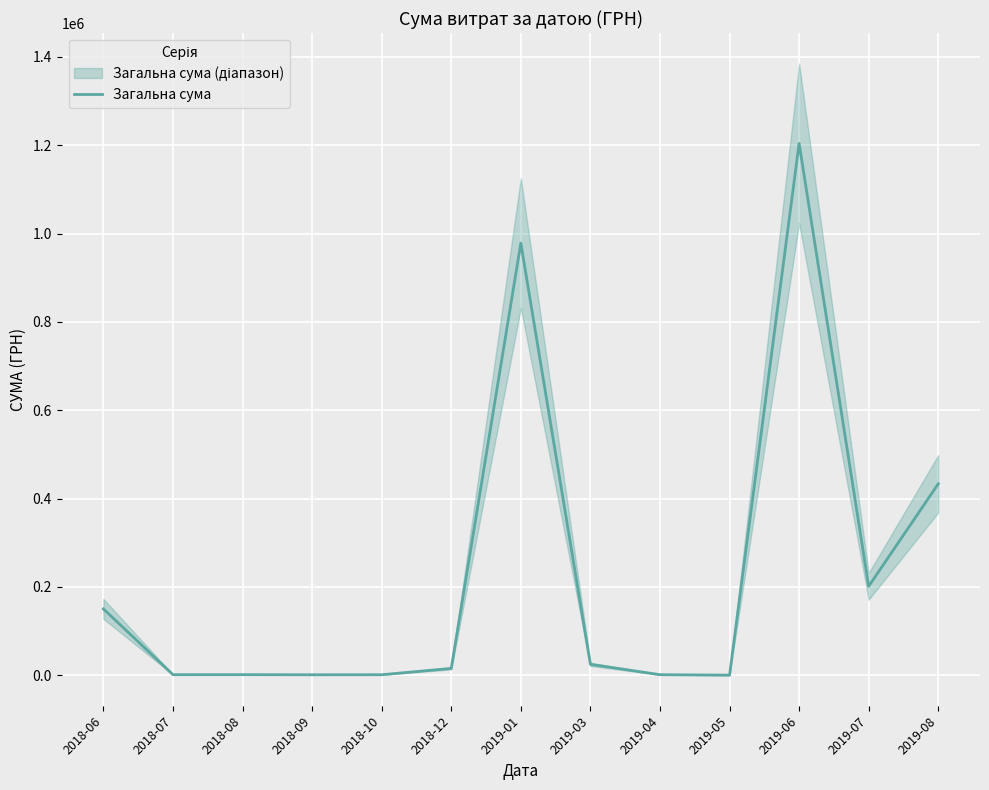

Rank the categories by value from highest to lowest.

2019-06, 2019-01, 2019-08, 2019-07, 2018-06, 2019-03, 2018-12, 2018-08, 2019-04, 2018-07, 2018-10, 2018-09, 2019-05